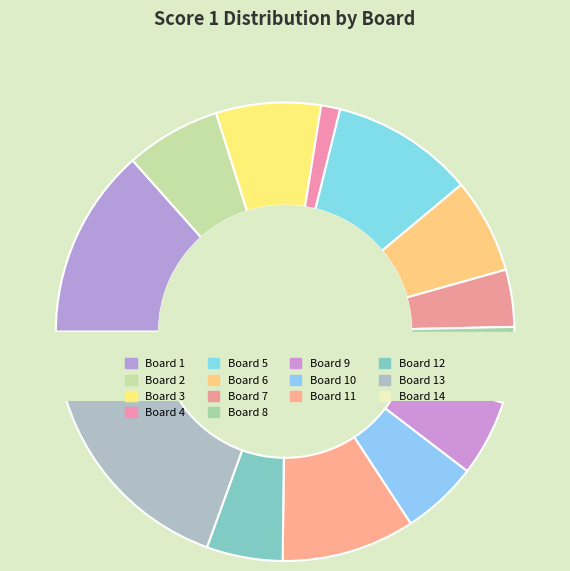

Is it true that Board 9 is 20% of the pie?

False